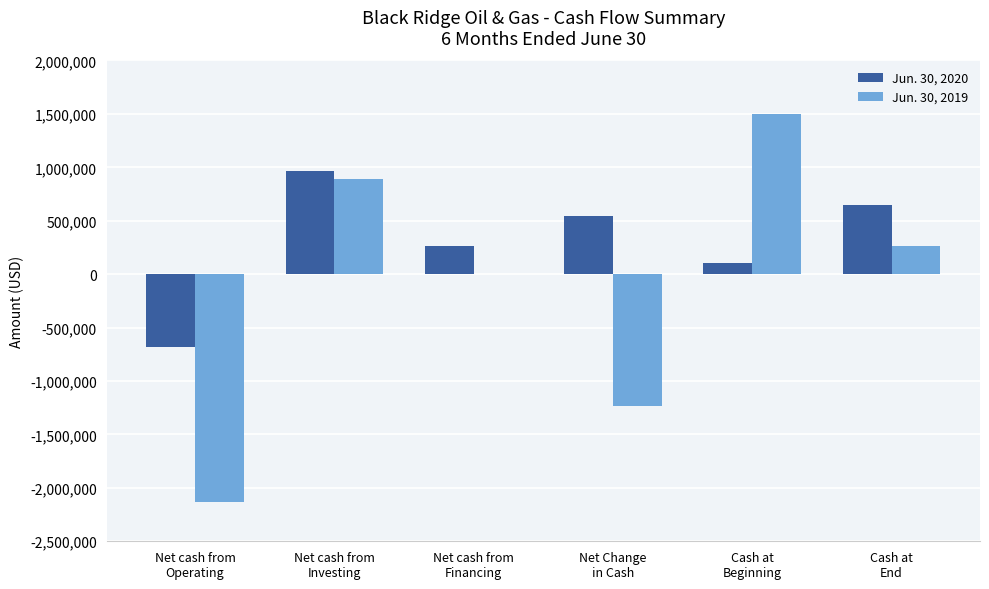

What are all the series names shown in the legend?

Jun. 30, 2020, Jun. 30, 2019